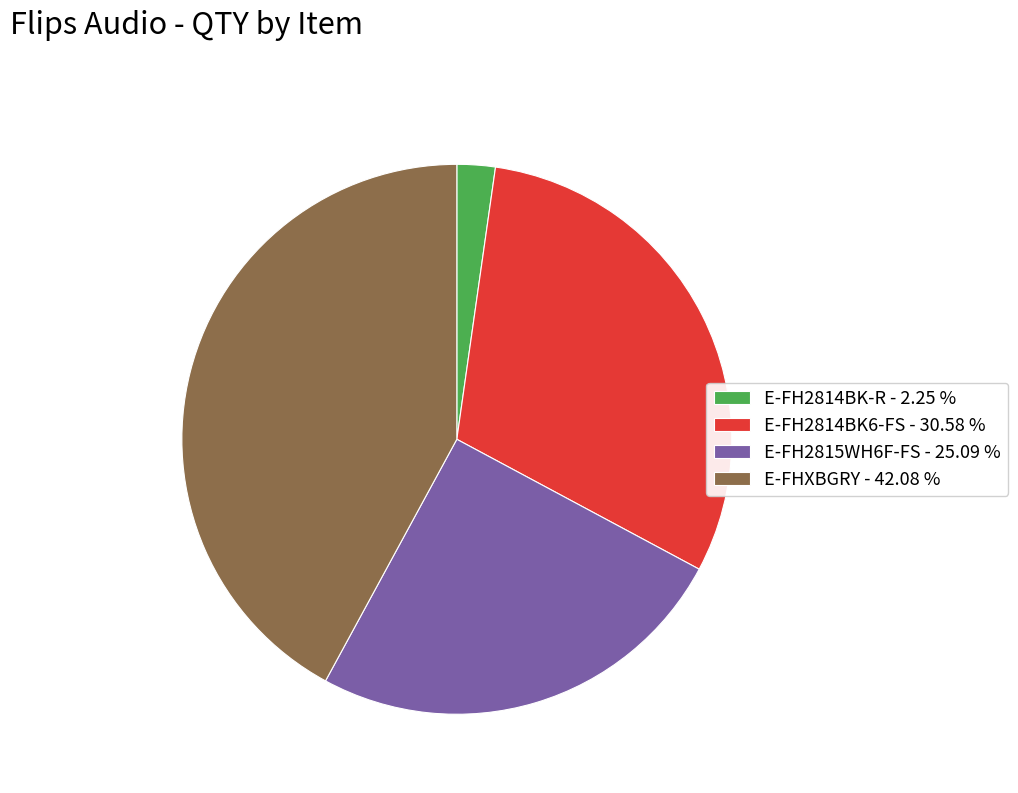

Is E-FH2815WH6F-FS the majority of the pie?

No